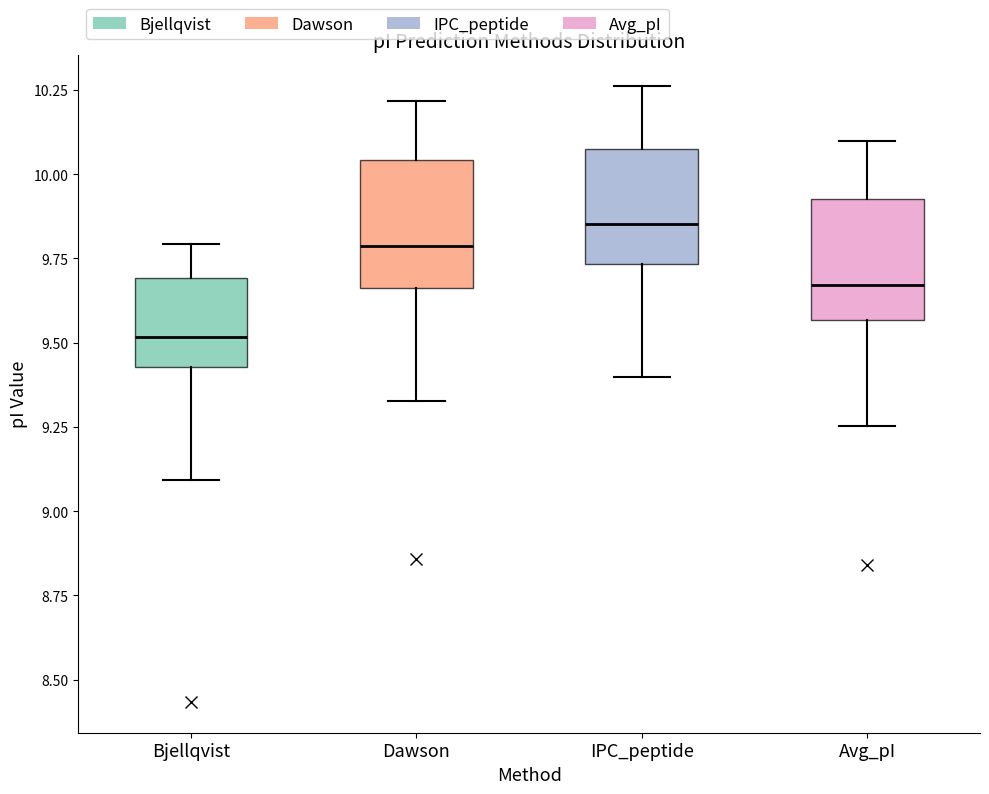

Reading left to right, read every box against the y-axis: the position of its median line, the range the box covers, and the ends of its whiskers. The values are not printed on the chart, so give them approximately, as read against the axis.

Bjellqvist: median 9.50, box 9.45 to 9.70, whiskers 9.10 to 9.80
Dawson: median 9.80, box 9.65 to 10.05, whiskers 9.35 to 10.20
IPC_peptide: median 9.85, box 9.75 to 10.10, whiskers 9.40 to 10.25
Avg_pI: median 9.65, box 9.55 to 9.95, whiskers 9.25 to 10.10